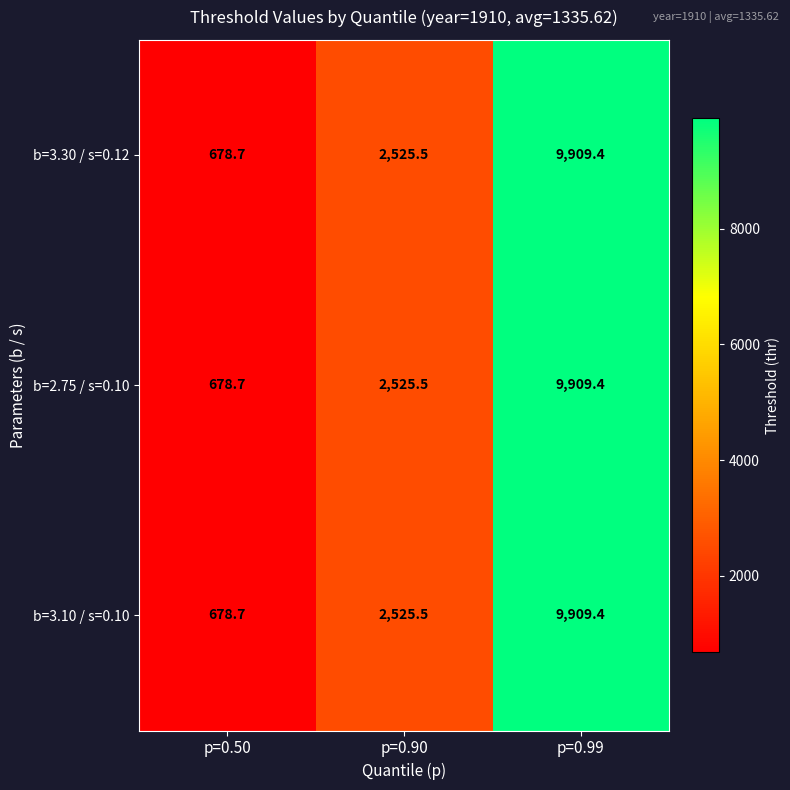

How many values in the b=2.75 / s=0.10 series exceed 2525?

2